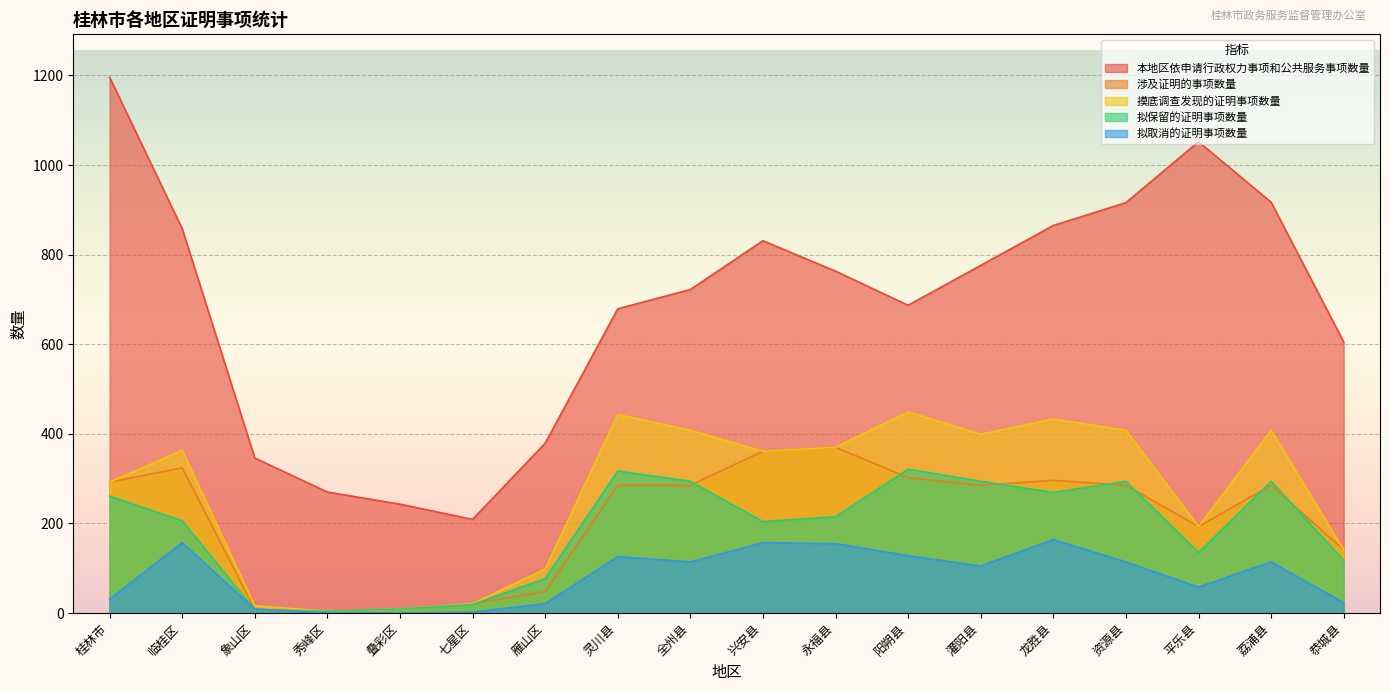

How many data points in 摸底调查发现的证明事项数量 are less than 363?

9